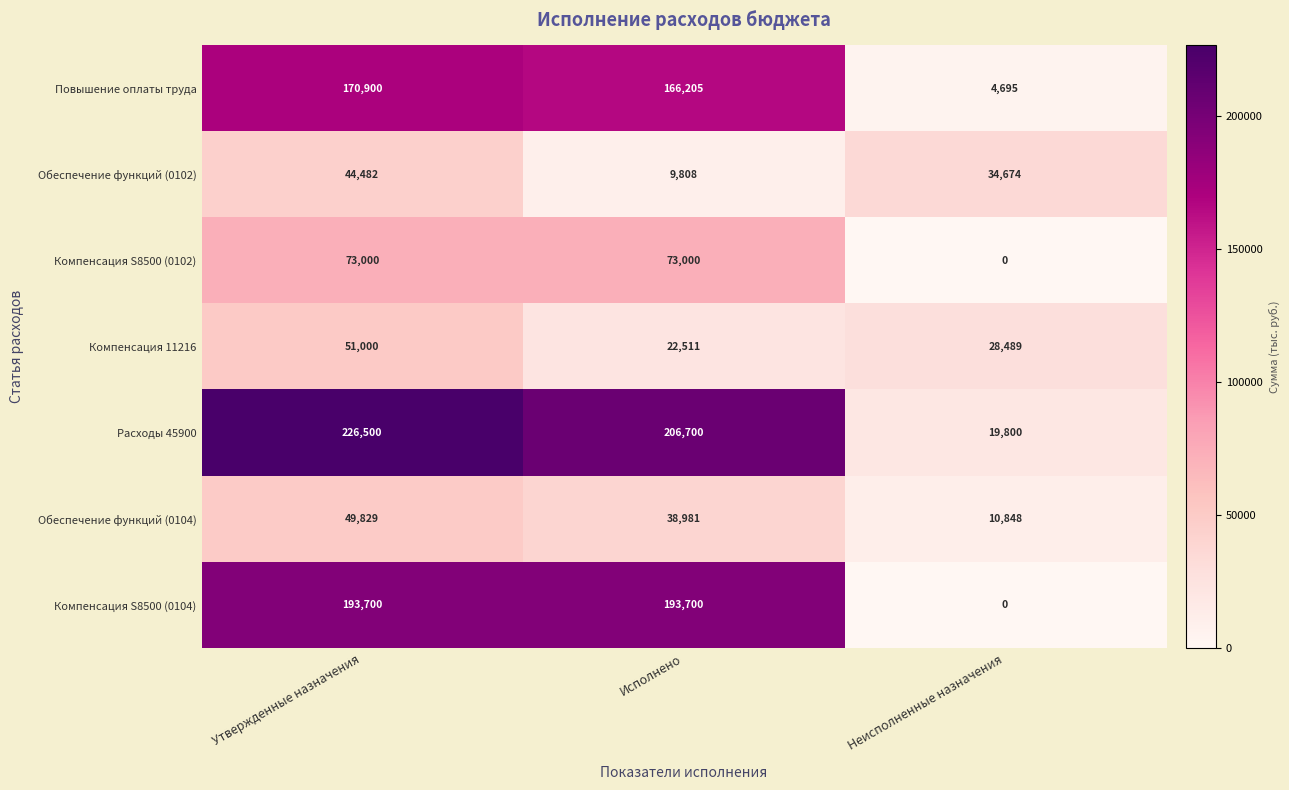

At which category is the sum across all series the highest?

Утвержденные назначения